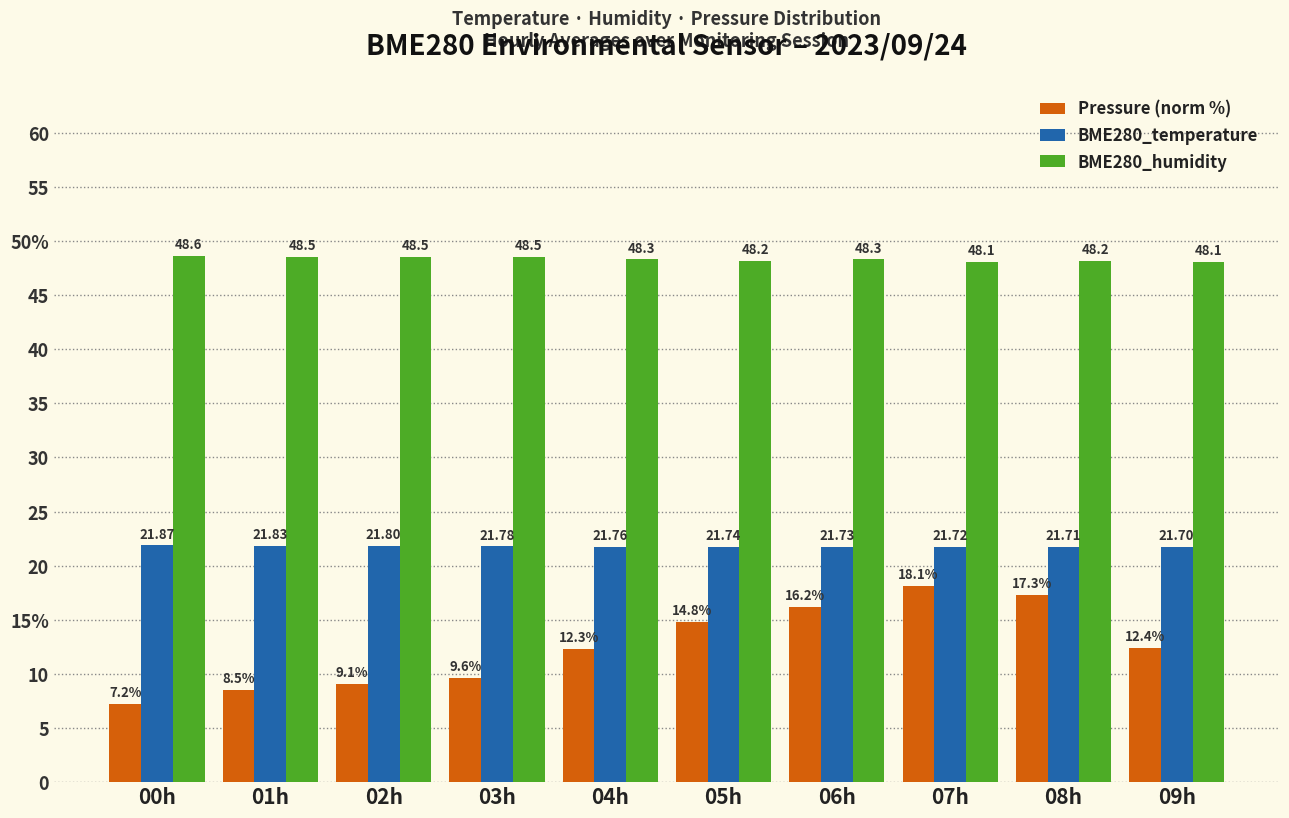

At which category does the chart reach its peak across all series?

00h